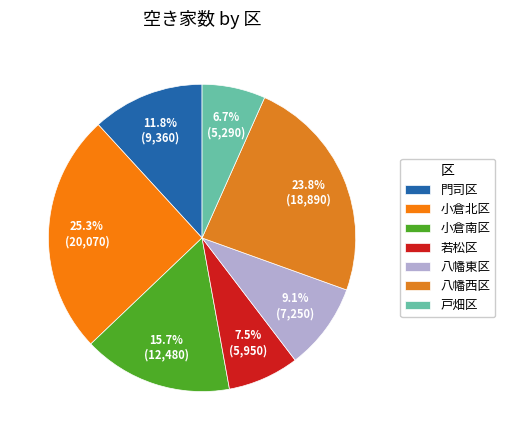

Between 八幡西区 and 小倉南区, which is larger?

八幡西区